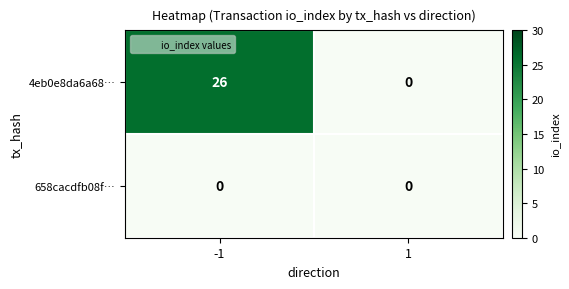

How many data points does each series have?

2